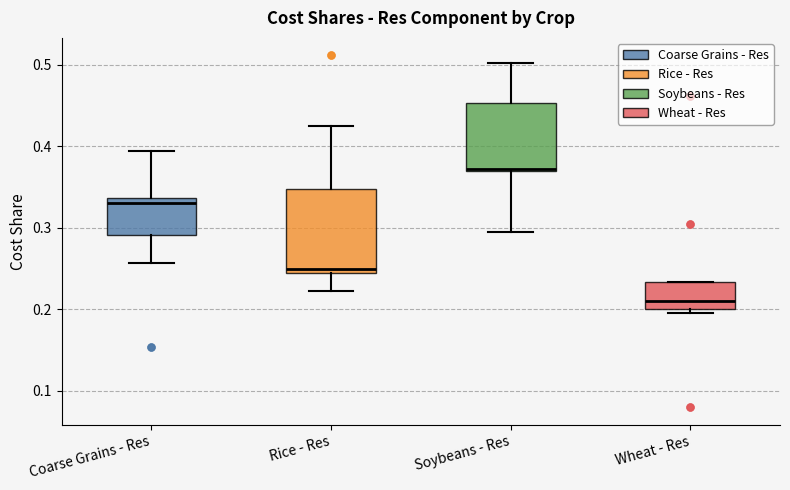

Reading left to right, transcribe this box plot: for each box, give where its median line is, the range the box spans, and where its two whiskers end, as read against the y-axis. The values are not printed on the chart, so give them approximately, as read against the axis.

Coarse Grains - Res: median 0.33, box 0.29 to 0.34, whiskers 0.26 to 0.39
Rice - Res: median 0.25, box 0.24 to 0.35, whiskers 0.22 to 0.43
Soybeans - Res: median 0.37, box 0.37 to 0.45, whiskers 0.30 to 0.50
Wheat - Res: median 0.21, box 0.20 to 0.23, whiskers 0.20 (just below the box's lower edge) to 0.23